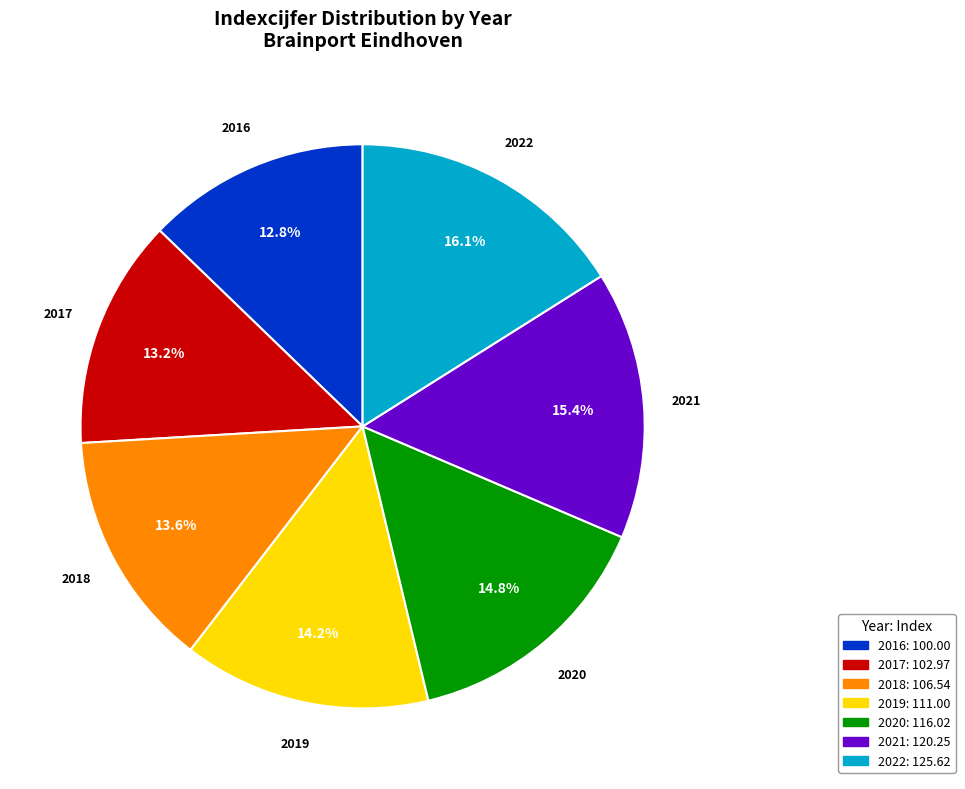

Is there any slice that represents more than half of the pie?

No